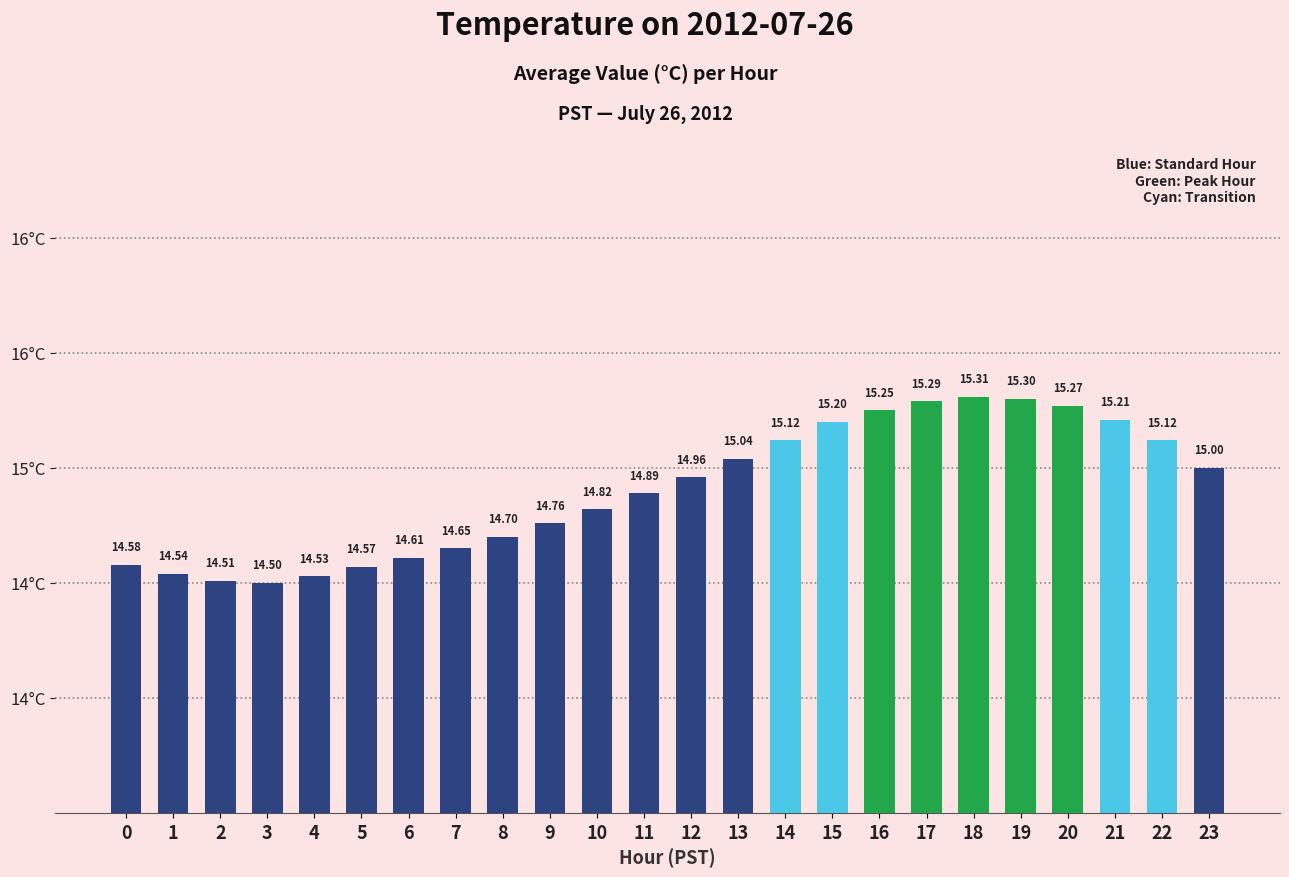

Is it true that the value at 3 is 4.8?

False